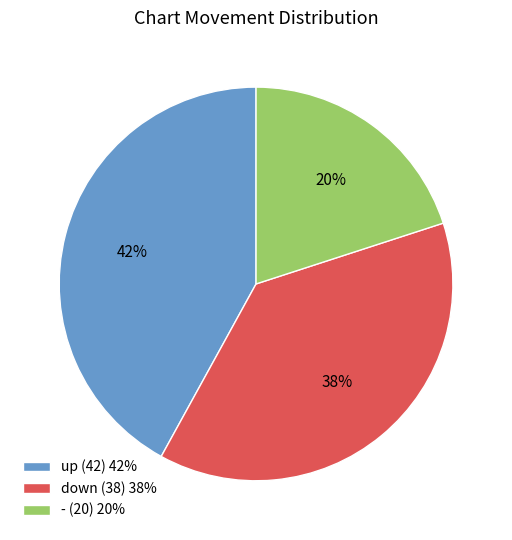

Is there any slice that represents more than half of the pie?

No